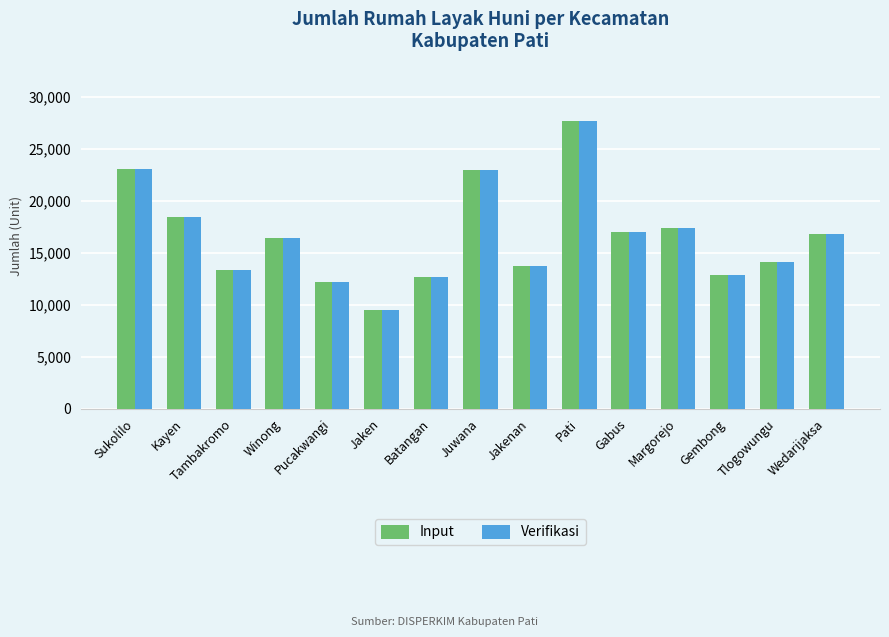

What is the lowest value of the Verifikasi series?

9516